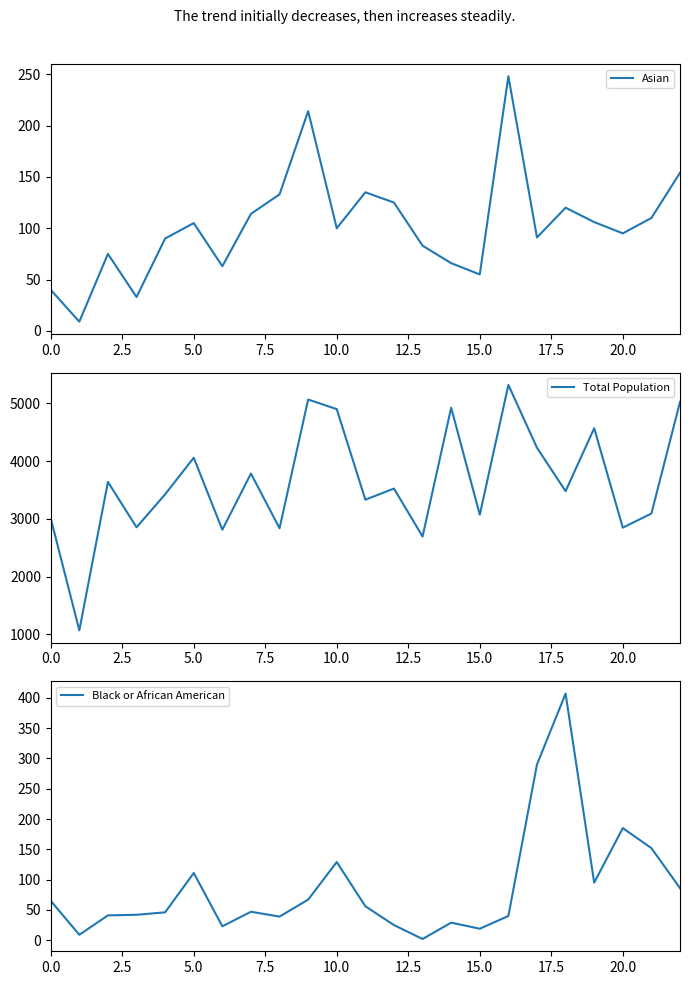

What is the value of the Black or African American point at the 21st from the left?

185